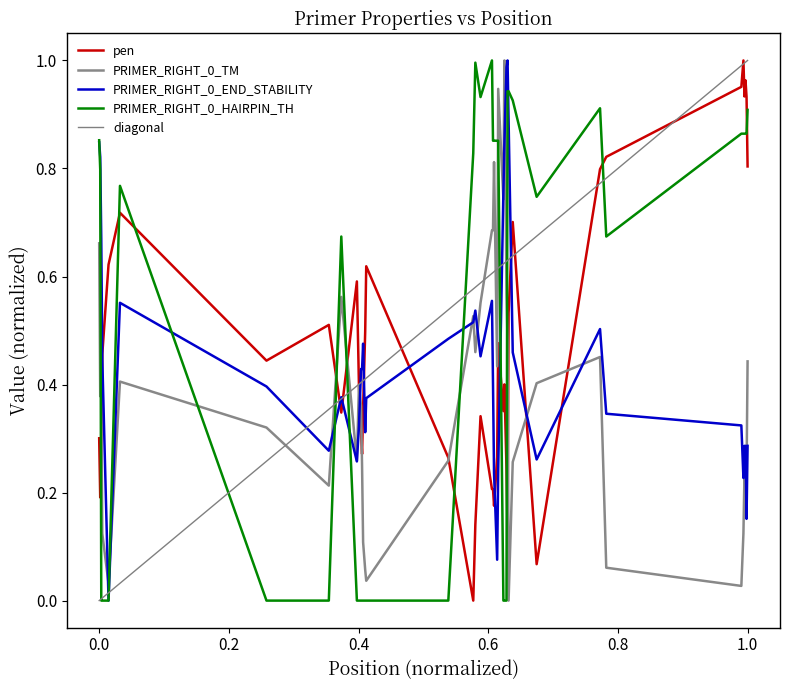

Is it true that PRIMER_RIGHT_0_TM equals 1.0 at 20?

False